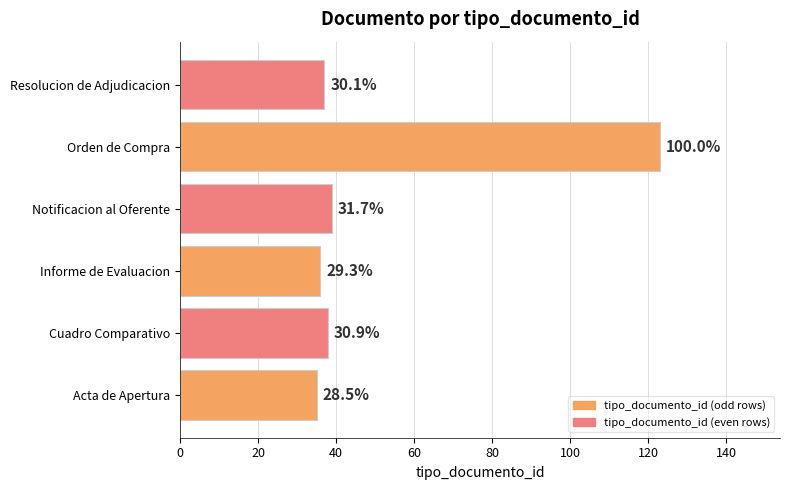

Count the number of values greater than 38.

2